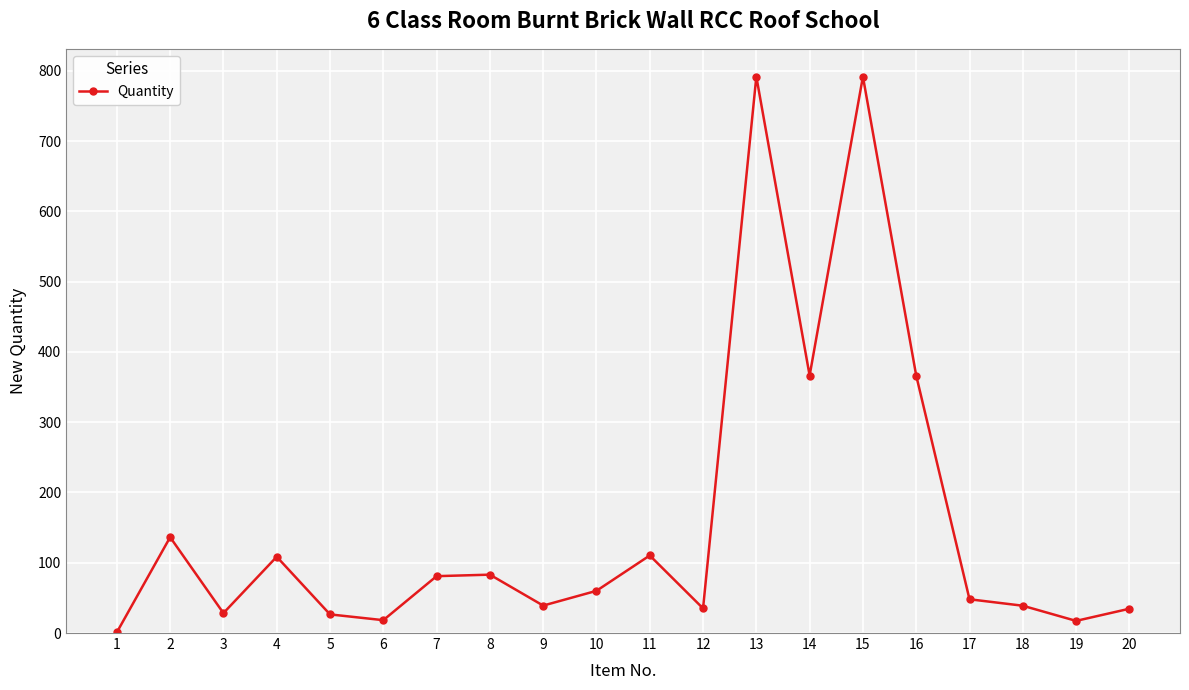

True or false: the data has more than 0 interior local peaks.

True